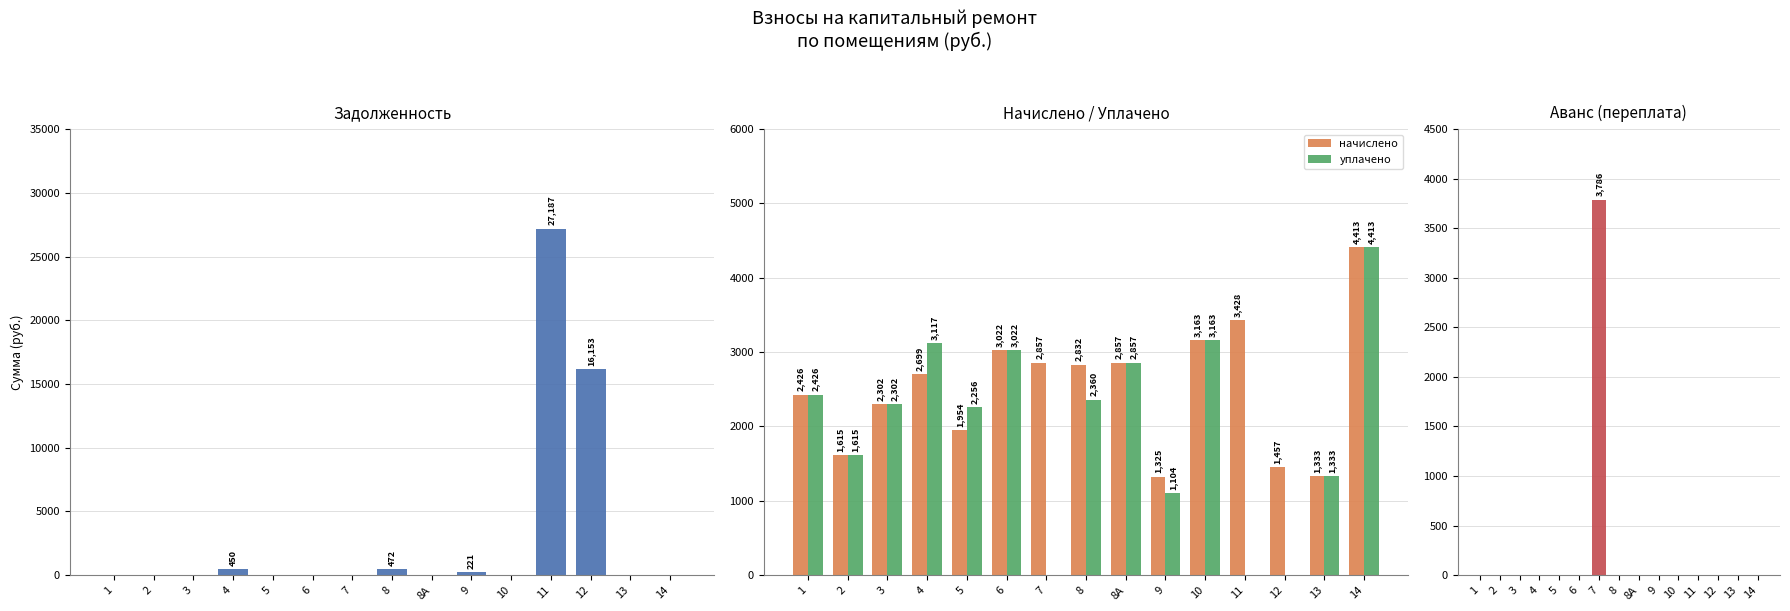

True or false: уплачено has a value of 3022.2 at 6.

True